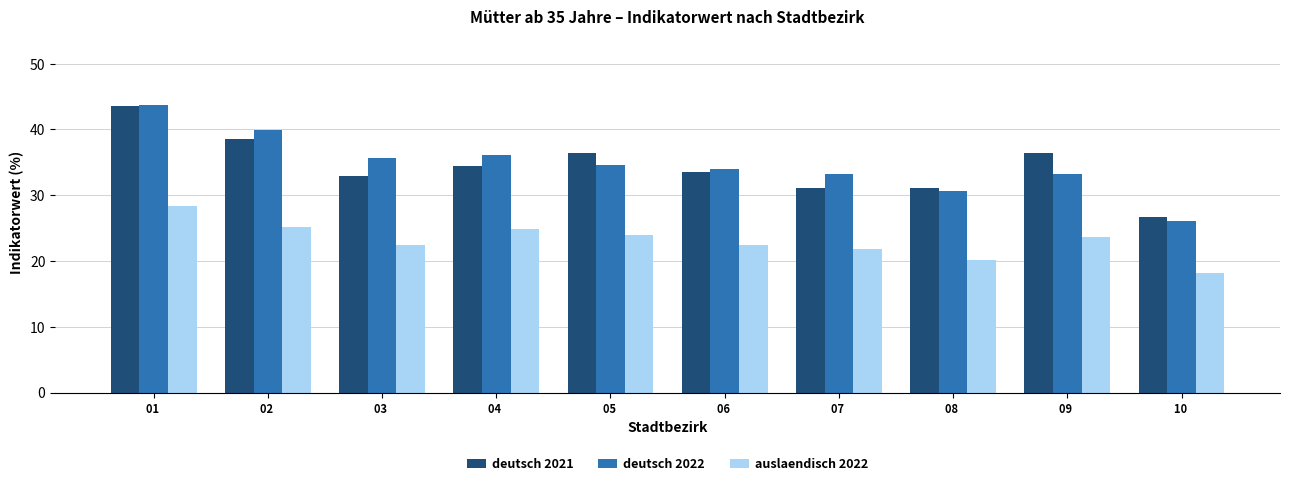

How many values in the deutsch 2021 series are below 34?

5